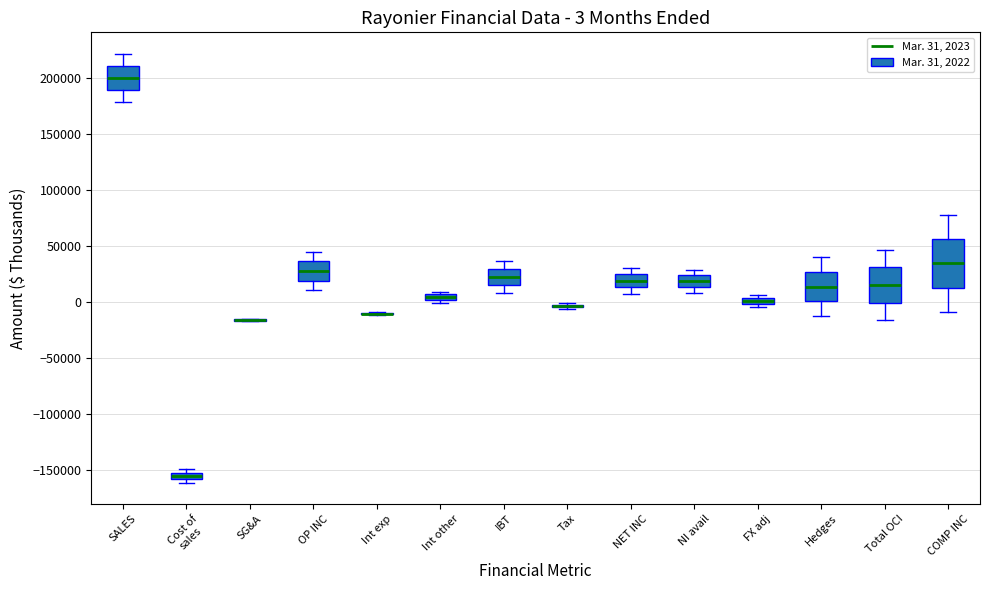

Comparing the boxes themselves (not the whiskers), which one is the tallest?

COMP INC